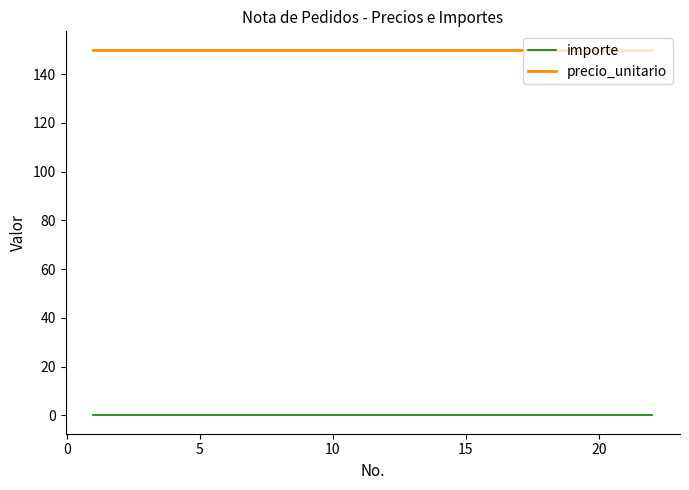

Reading left to right, transcribe all the data shown in this chart.

importe: 0	0	0	0	0	0	0	0	0	0	0	0	0	0	0	0	0	0	0	0	0	0
precio_unitario: 150	150	150	150	150	150	150	150	150	150	150	150	150	150	150	150	150	150	150	150	150	150